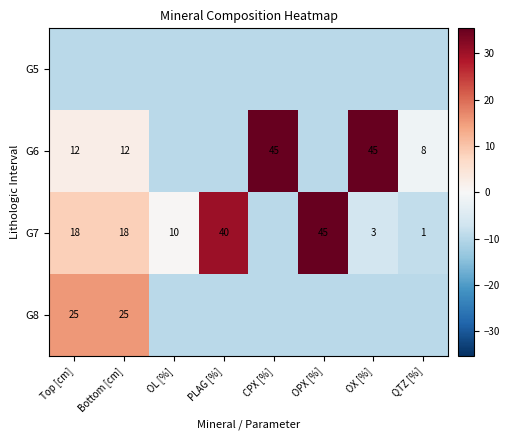

The value of G5 at CPX [%] is -5.4. True or false?

False